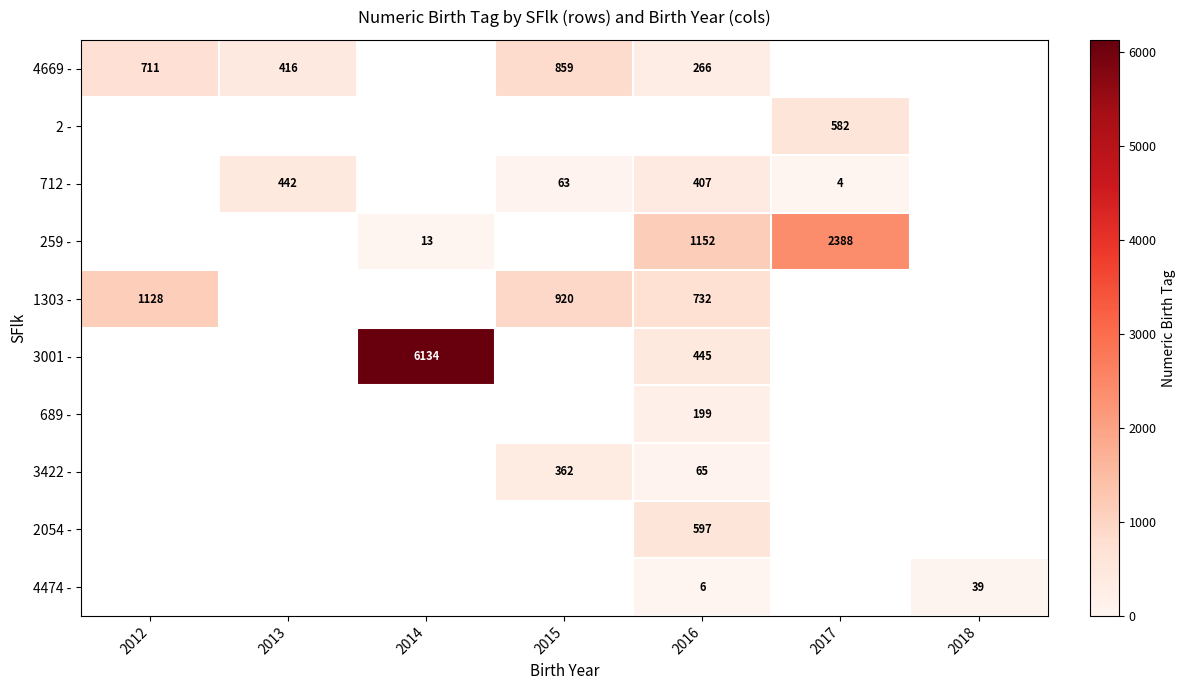

The value of 3001 - at 2014 is 6134. True or false?

True